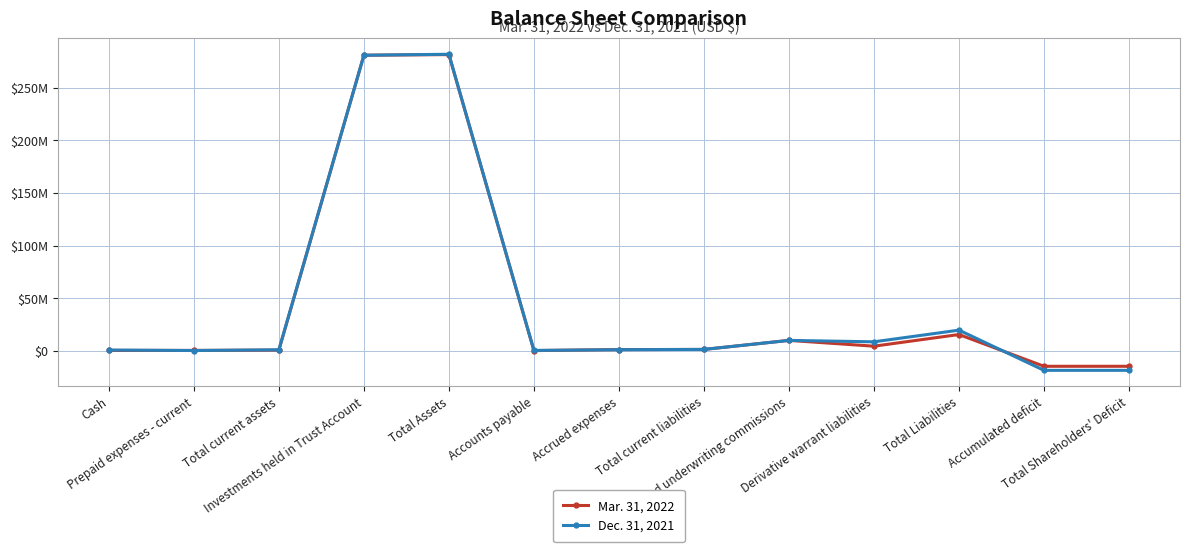

List the series in order of their peak value, lowest first.

Mar. 31, 2022, Dec. 31, 2021